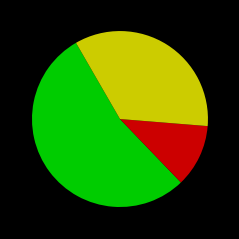

Is there any slice that represents more than half of the pie?

Yes